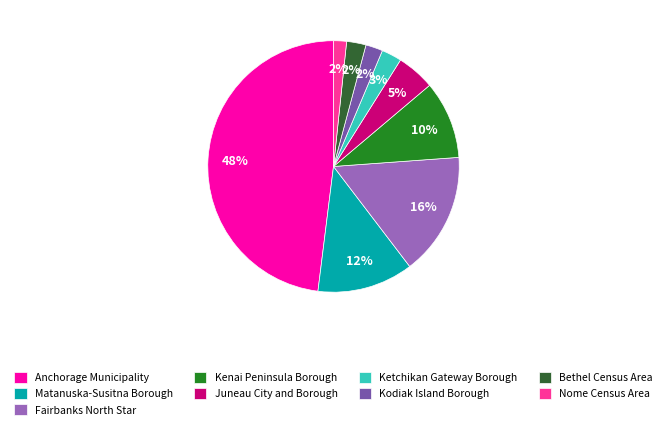

How many slices are in this pie chart?

9